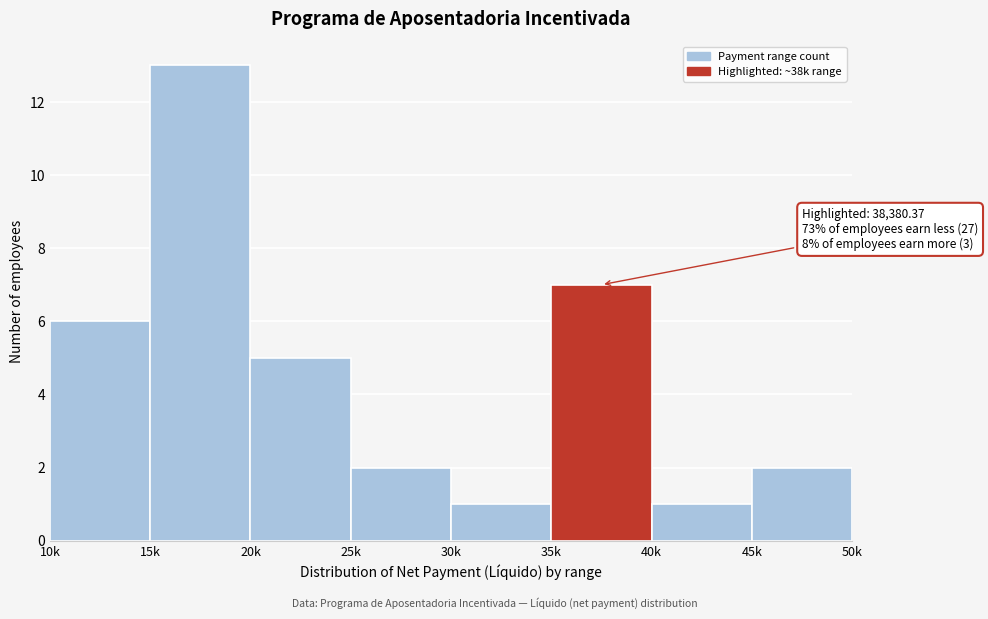

Reading left to right, list all the values displayed in this chart.

6	13	5	2	1	7	1	2